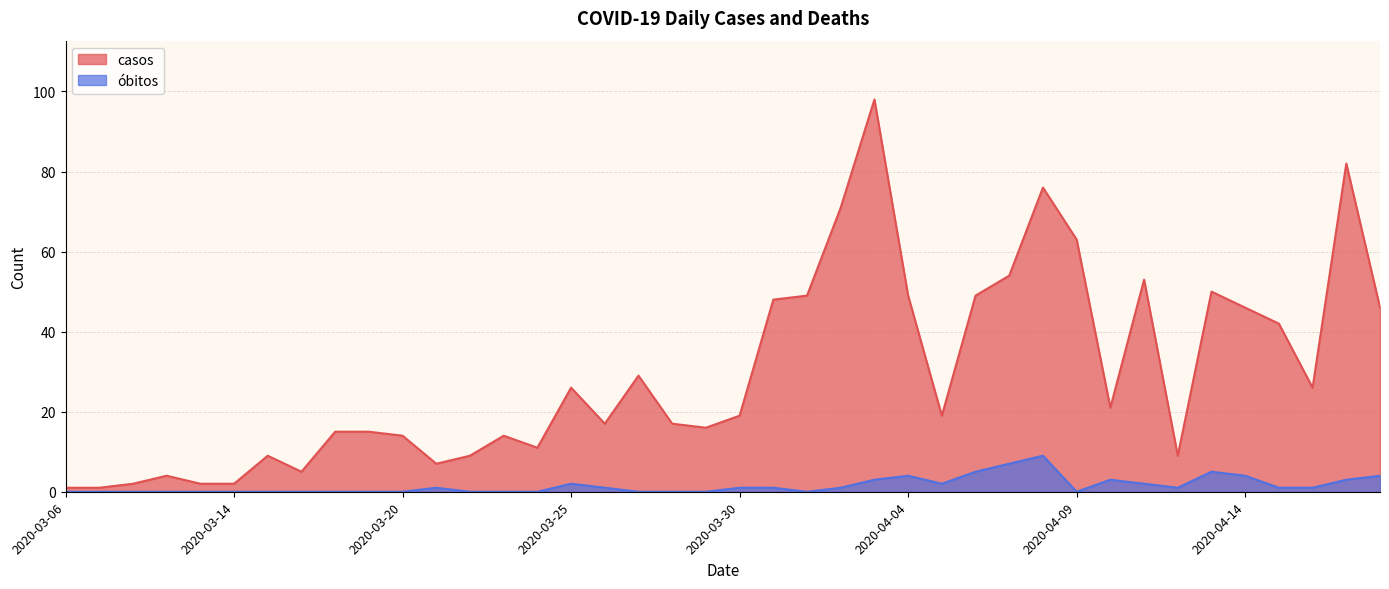

List the labels in order of casos value, largest first.

2020-04-03, 2020-04-17, 2020-04-08, 2020-04-02, 2020-04-09, 2020-04-07, 2020-04-11, 2020-04-13, 2020-04-01, 2020-04-04, 2020-04-06, 2020-03-31, 2020-04-14, 2020-04-18, 2020-04-15, 2020-03-27, 2020-03-25, 2020-04-16, 2020-04-10, 2020-03-30, 2020-04-05, 2020-03-26, 2020-03-28, 2020-03-29, 2020-03-18, 2020-03-19, 2020-03-20, 2020-03-23, 2020-03-24, 2020-03-16, 2020-03-22, 2020-04-12, 2020-03-21, 2020-03-17, 2020-03-12, 2020-03-11, 2020-03-13, 2020-03-14, 2020-03-06, 2020-03-08